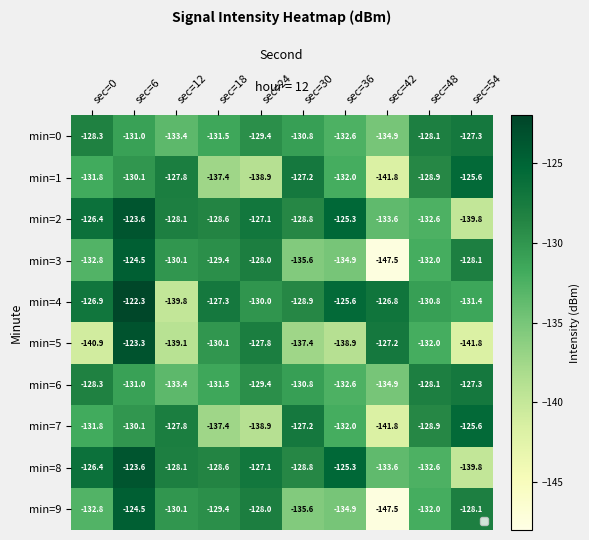

List the labels in order of min=2 value, smallest first.

sec=54, sec=42, sec=48, sec=30, sec=18, sec=12, sec=24, sec=0, sec=36, sec=6